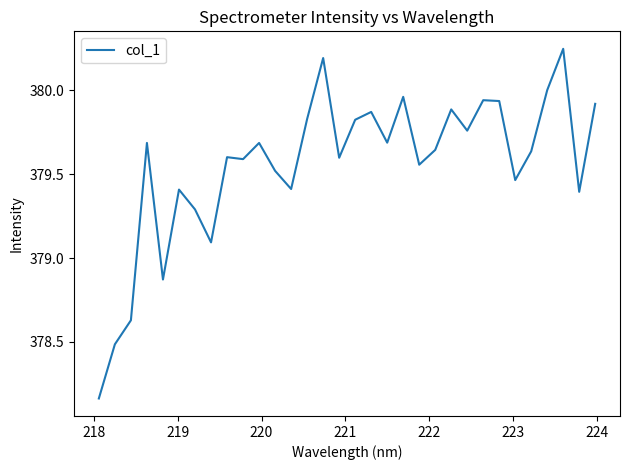

What is the difference between the maximum and minimum values?

2.1